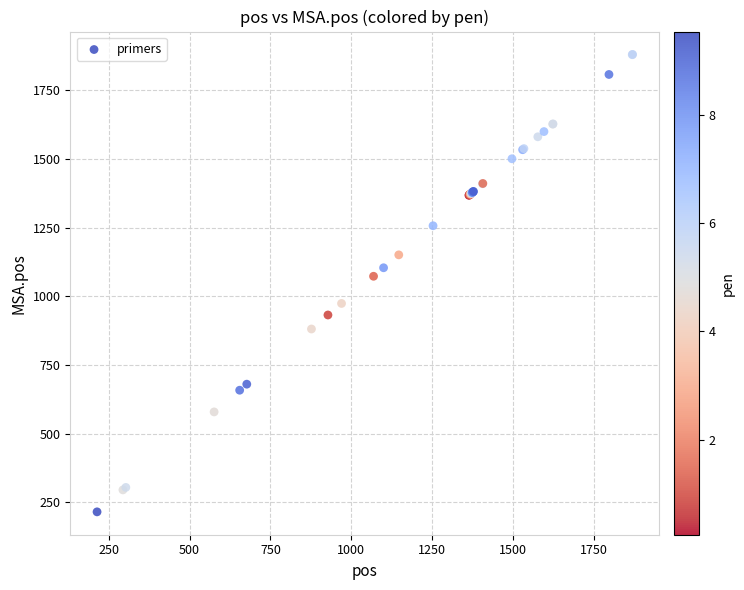

What Y value in the scatter plot is closest to 1048?

1073